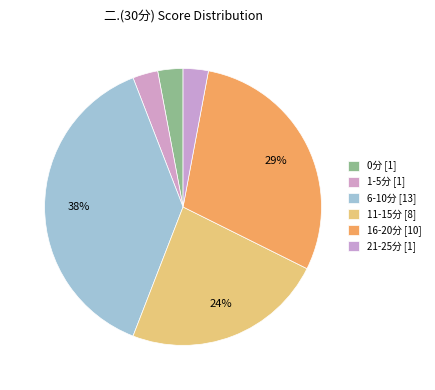

Does any single category account for the majority?

No